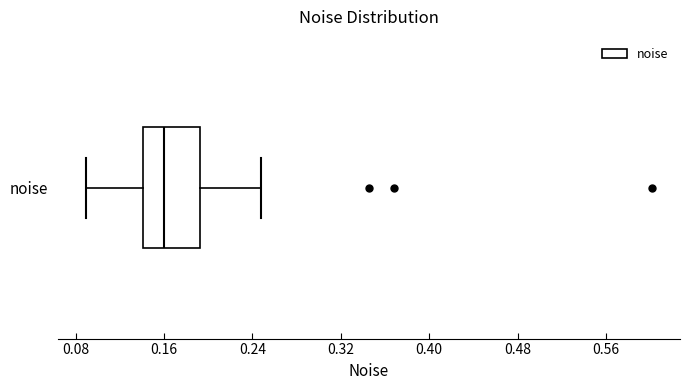

Where does the right whisker of the box for noise end on the x-axis? The values are not printed on the chart, so give them approximately, as read against the axis.

0.25